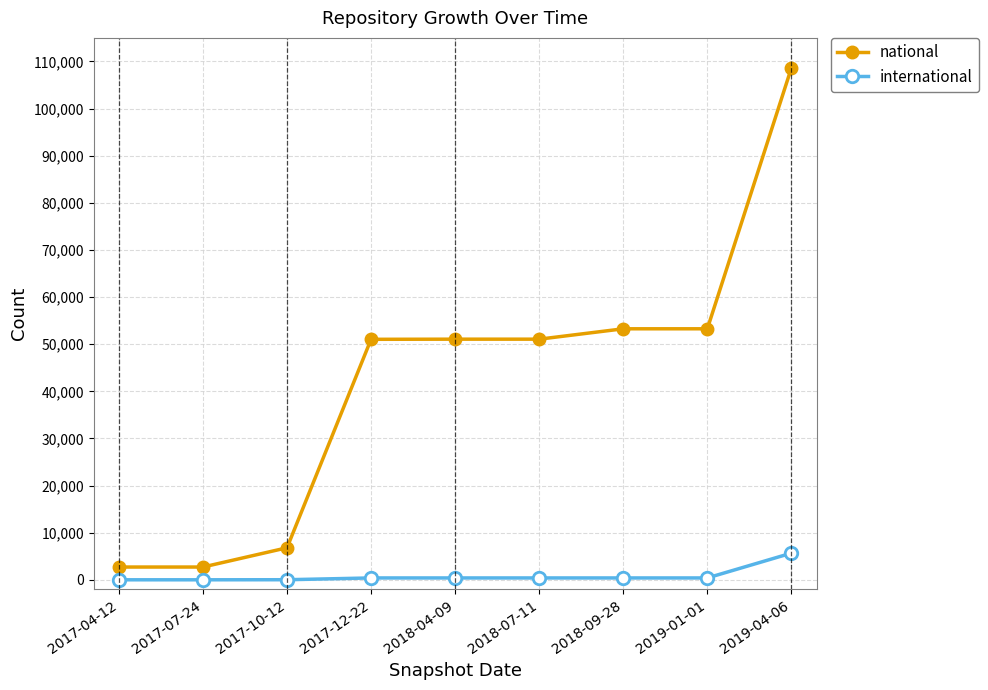

Between 2017-07-24 and 2018-04-09, which series saw the biggest shift?

national